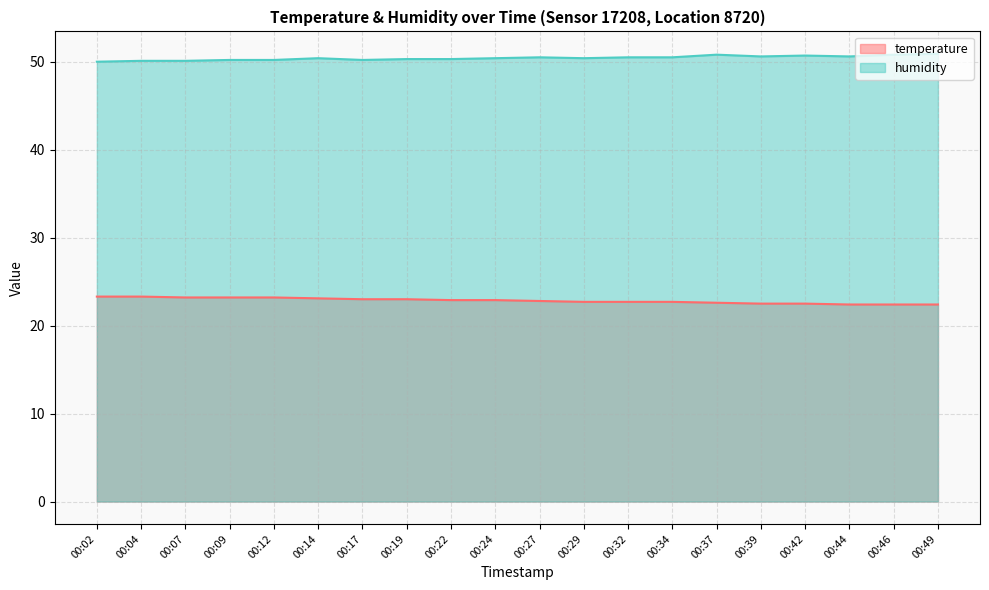

What are all the series names shown in the legend?

temperature, humidity